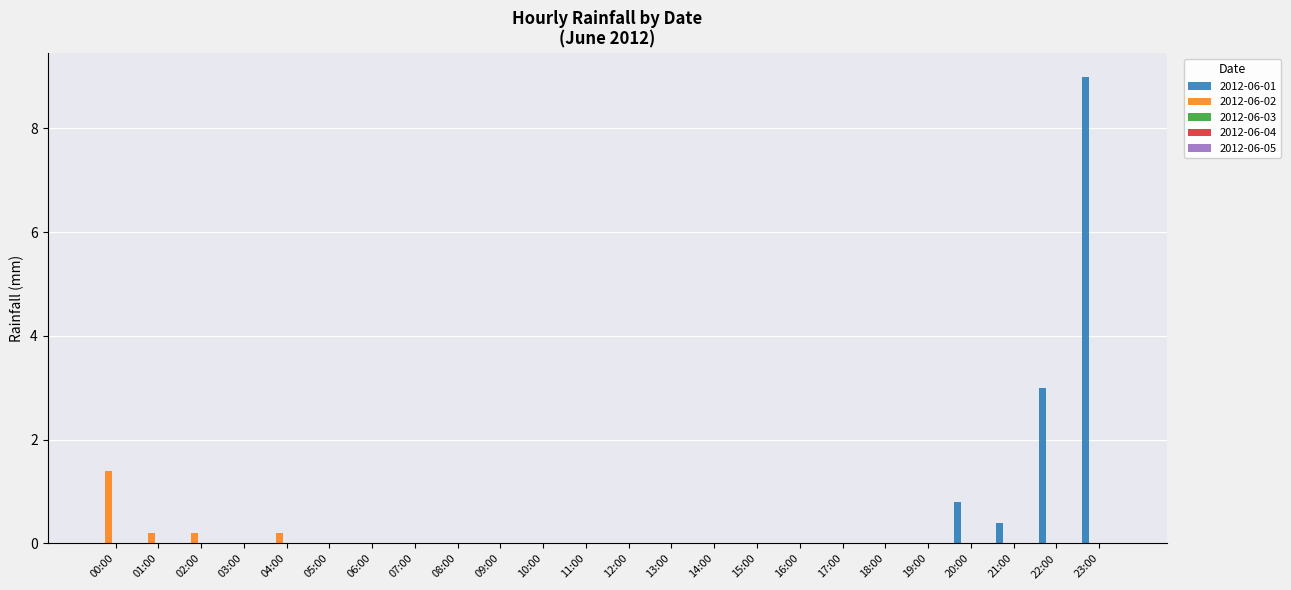

At which label is 2012-06-01 closest to 4?

22:00